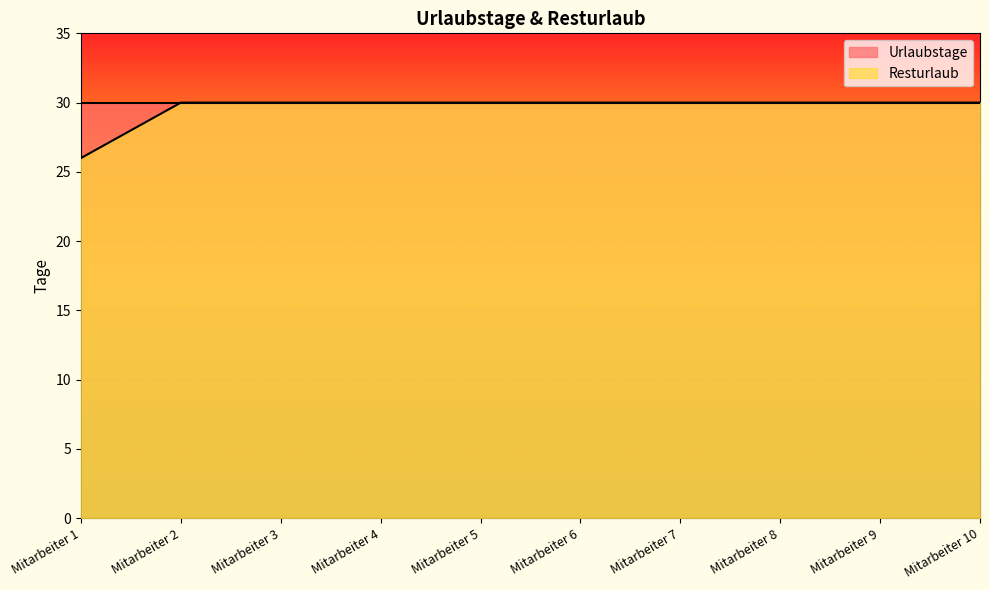

The value at Mitarbeiter 9 is 8. True or false?

False